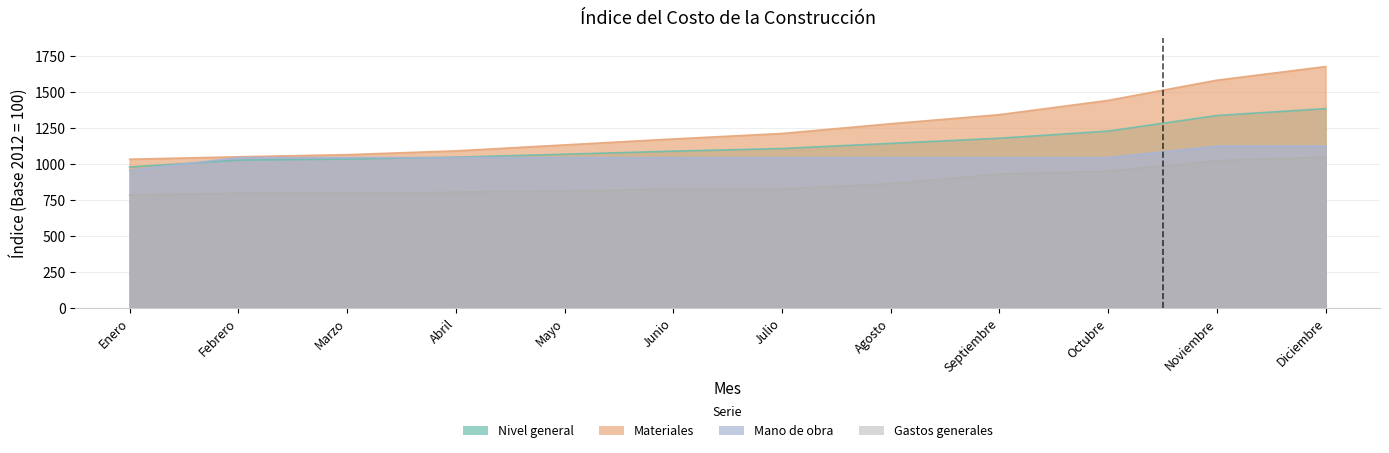

At which category does the chart reach its peak across all series?

Diciembre